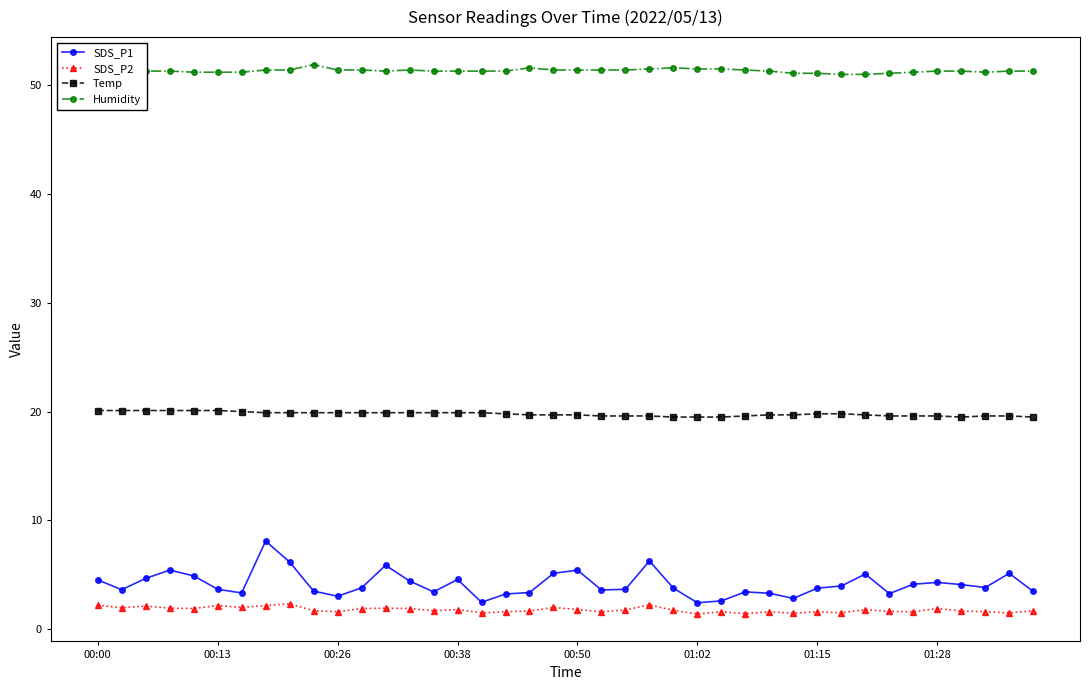

True or false: SDS_P2 has more than 2 points higher than both neighbors.

True